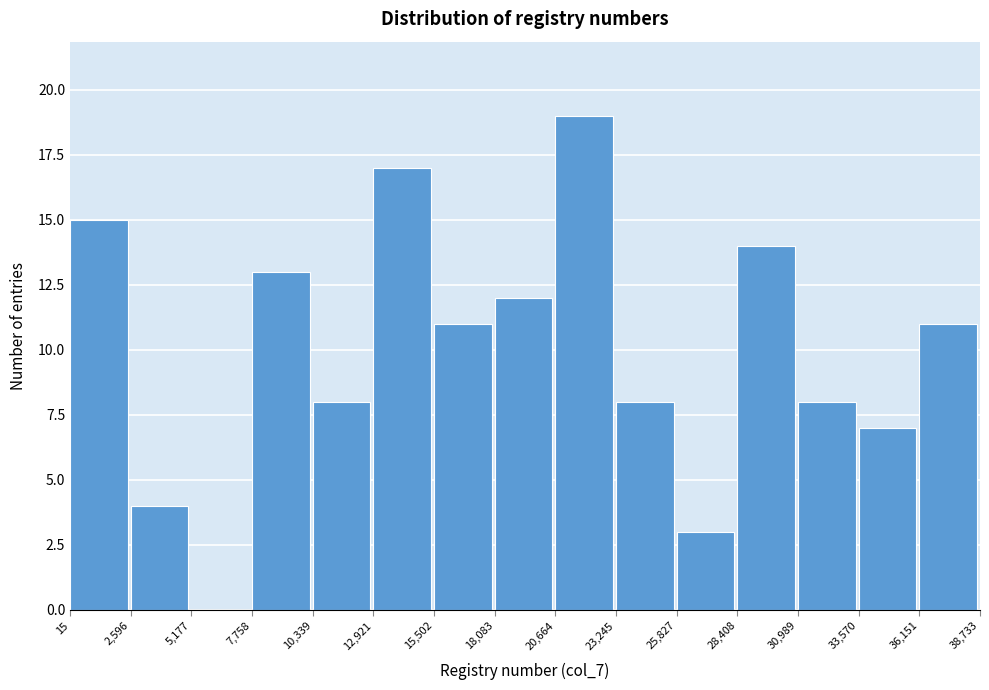

Reading left to right, transcribe this chart: for each bar, give the range it covers on the x-axis and its height. The values are not printed on the chart, so give them approximately, as read against the axis.

15 to 2,596: 15
2,596 to 5,177: 4
5,177 to 7,758: 0
7,758 to 10,339: 13
10,339 to 12,921: 8
12,921 to 15,502: 17
15,502 to 18,083: 11
18,083 to 20,664: 12
20,664 to 23,245: 19
23,245 to 25,827: 8
25,827 to 28,408: 3
28,408 to 30,989: 14
30,989 to 33,570: 8
33,570 to 36,151: 7
36,151 to 38,733: 11